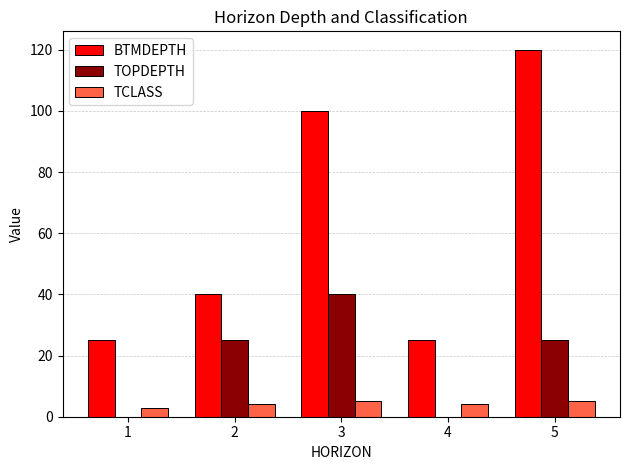

Between 2 and 4, which series saw the biggest shift?

TOPDEPTH